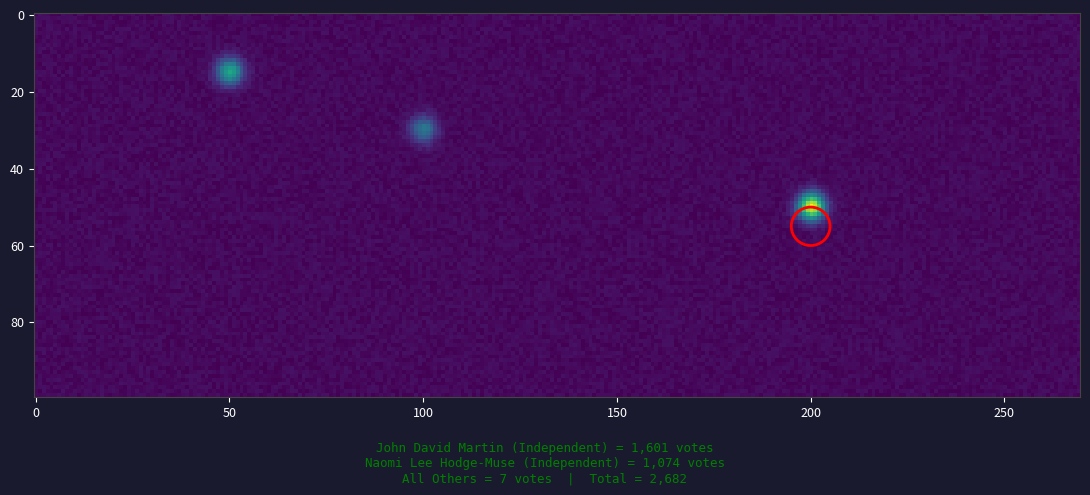

Reading right to left, extract all data points from this chart.

2682	7	1074	1601